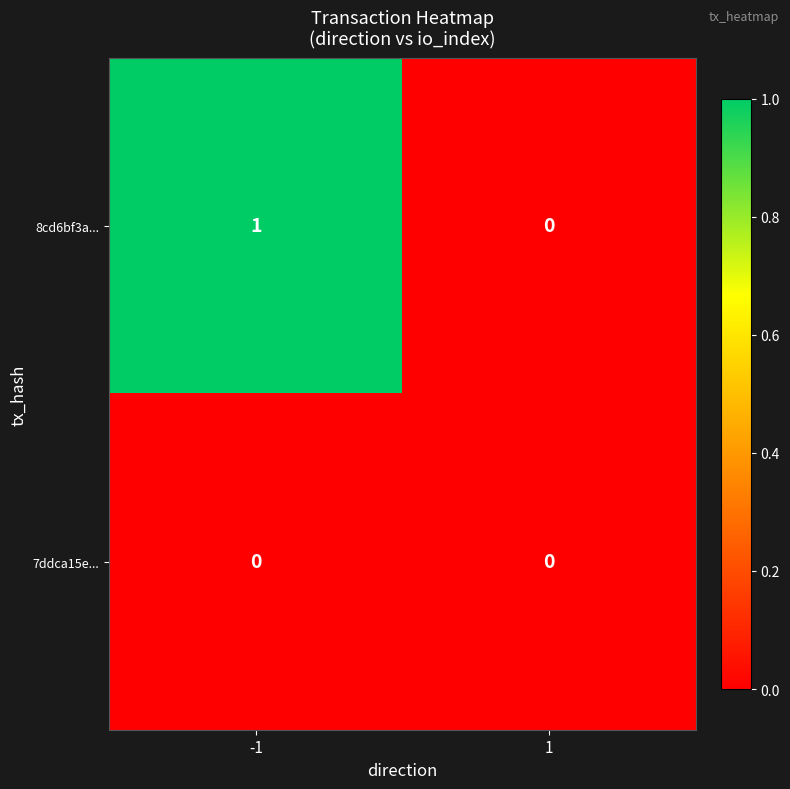

List the series in order of their overall mean, lowest first.

7ddca15e..., 8cd6bf3a...